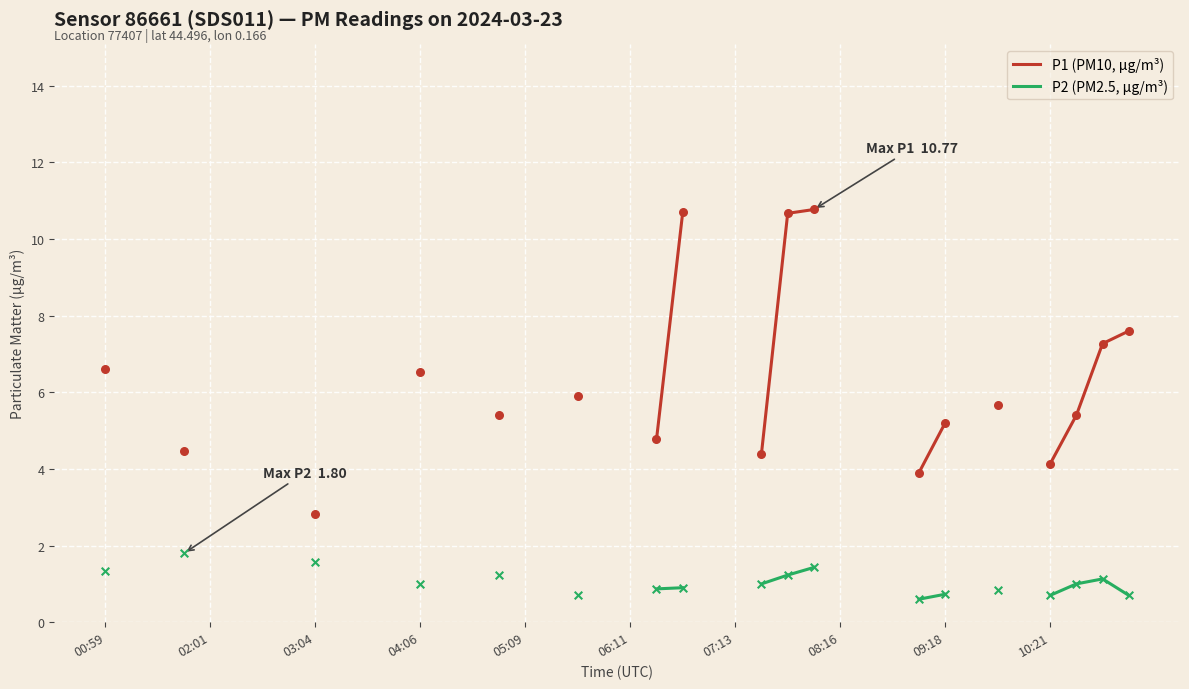

At how many categories does at least one series exceed 8?

3